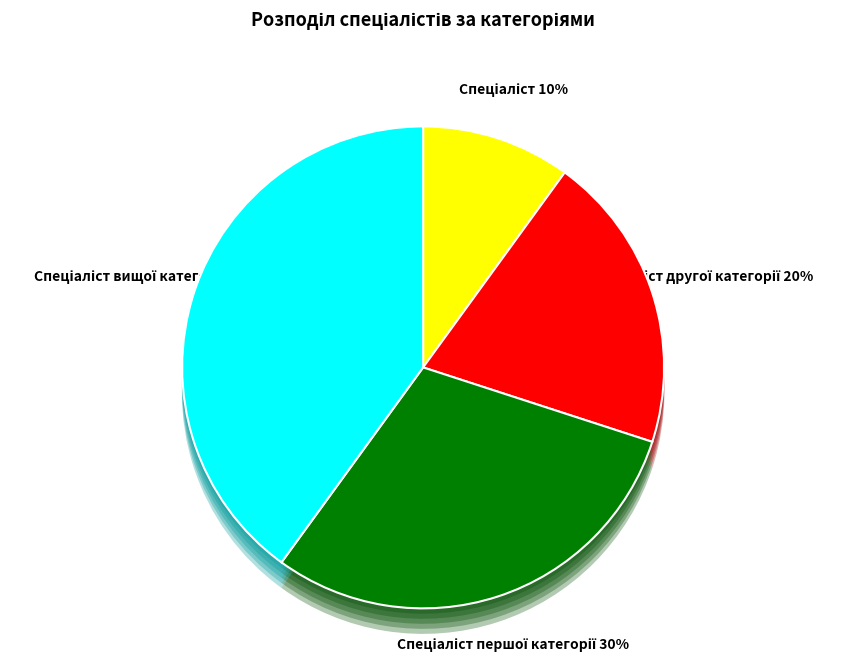

Rank the categories by value from highest to lowest.

Спеціаліст вищої категорії, Спеціаліст першої категорії, Спеціаліст другої категорії, Спеціаліст